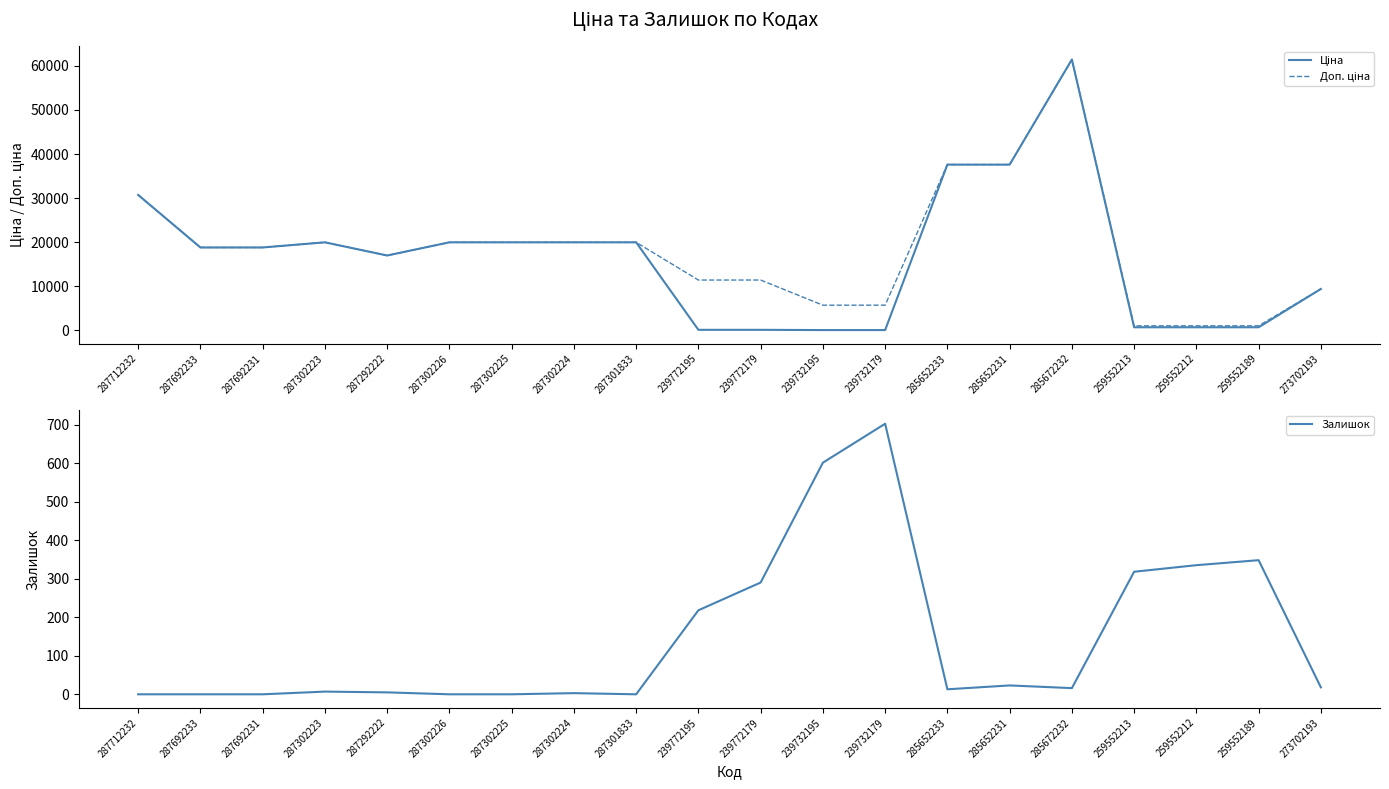

Reading left to right, extract all data points from this chart.

Ціна: 287712232=30717.1	287692233=18796.8	287692231=18796.8	287302223=19964.2	287292222=16976.3	287302226=19964.2	287302225=19964.2	287302224=19964.2	287301833=19964.2	239772195=114.1	239772179=114.1	239732195=57.0	239732179=57.0	285652233=37593.6	285652231=37593.6	285672232=61434.3	259552213=693.7	259552212=693.7	259552189=693.7	273702193=9384.0
Доп. ціна: 287712232=30717.1	287692233=18796.8	287692231=18796.8	287302223=19964.2	287292222=16976.3	287302226=19964.2	287302225=19964.2	287302224=19964.2	287301833=19964.2	239772195=11410.0	239772179=11410.0	239732195=5705.0	239732179=5705.0	285652233=37593.6	285652231=37593.6	285672232=61434.3	259552213=1024.6	259552212=1024.6	259552189=1024.6	273702193=9384.0
Залишок: 287712232=0.0	287692233=0.0	287692231=0.0	287302223=7.0	287292222=5.0	287302226=0.0	287302225=0.0	287302224=3.0	287301833=0.0	239772195=218.0	239772179=290.0	239732195=601.0	239732179=702.0	285652233=13.0	285652231=23.0	285672232=16.0	259552213=318.0	259552212=335.0	259552189=348.0	273702193=18.0